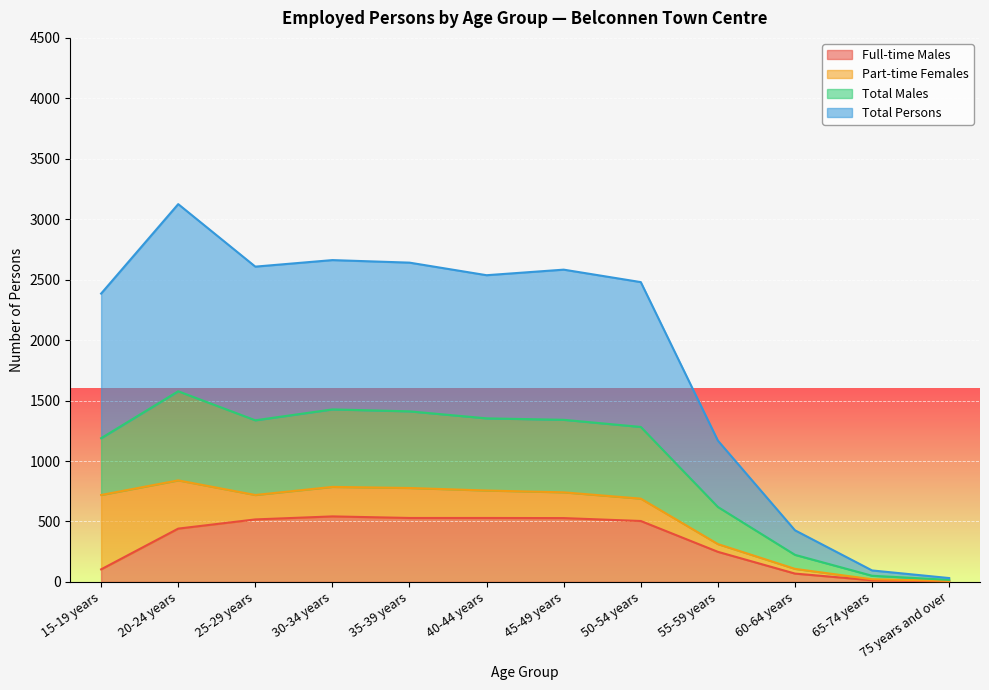

At which label is Total Males closest to 797?

55-59 years